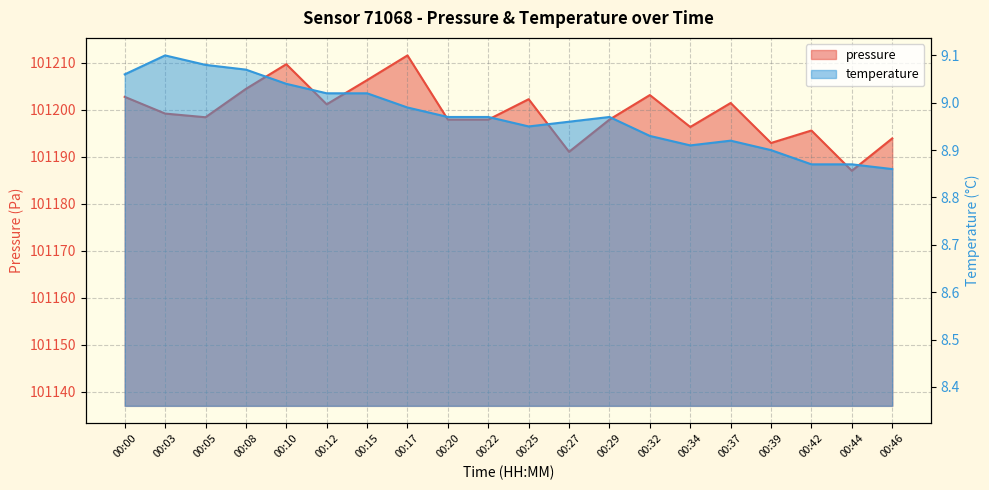

What is the minimum value for temperature?

8.9